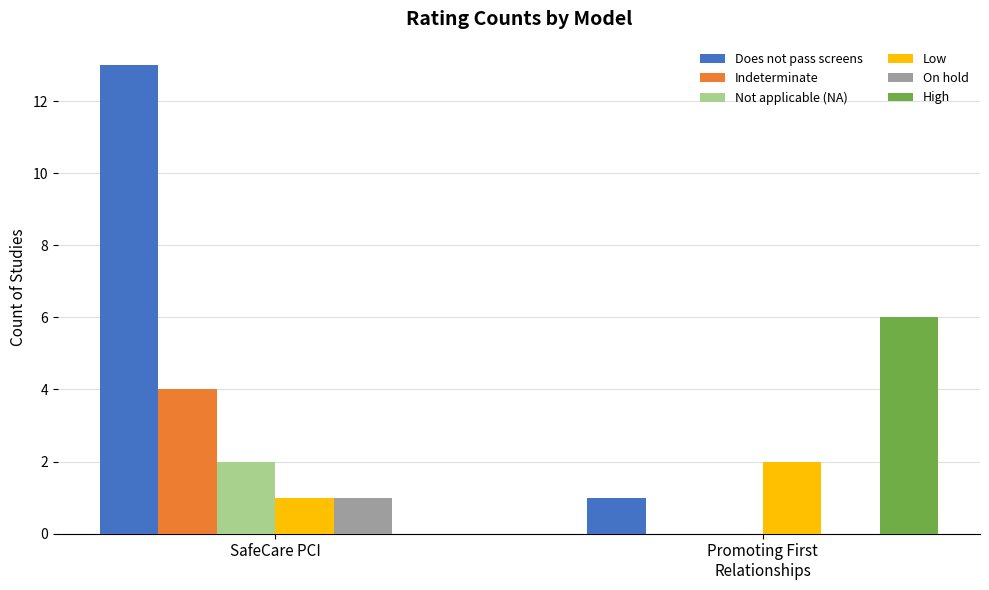

The Does not pass screens series shows 13 at SafeCare PCI. True or false?

True